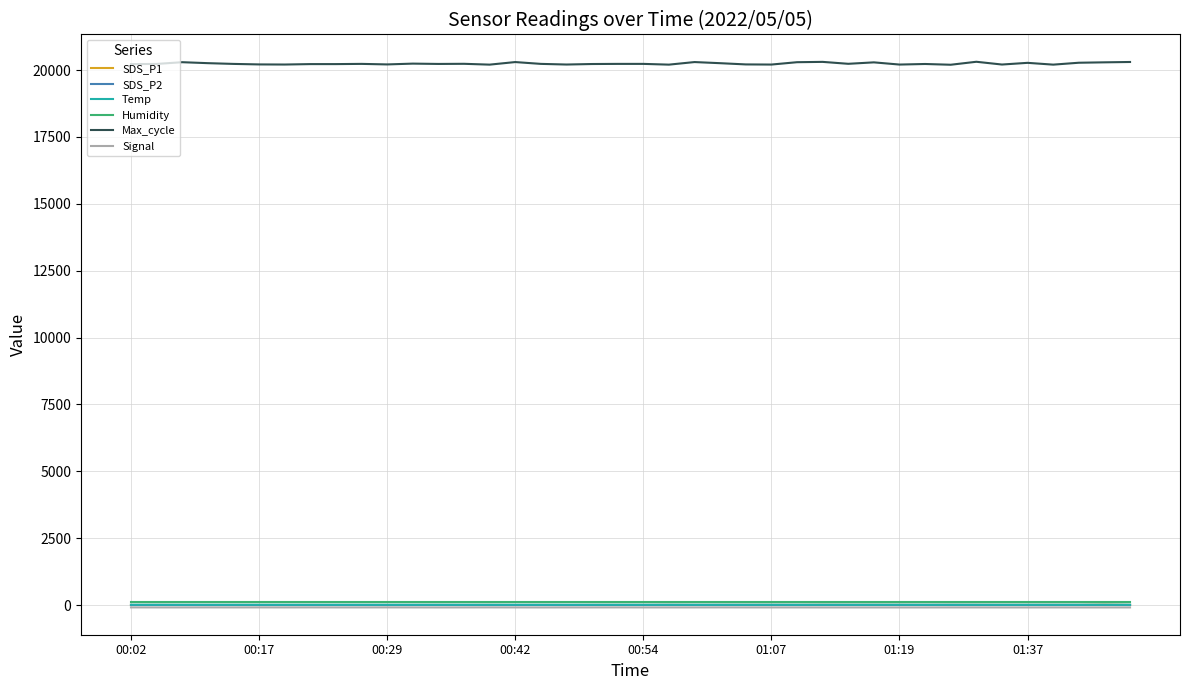

True or false: SDS_P2 has more than 1 interior local peaks.

True